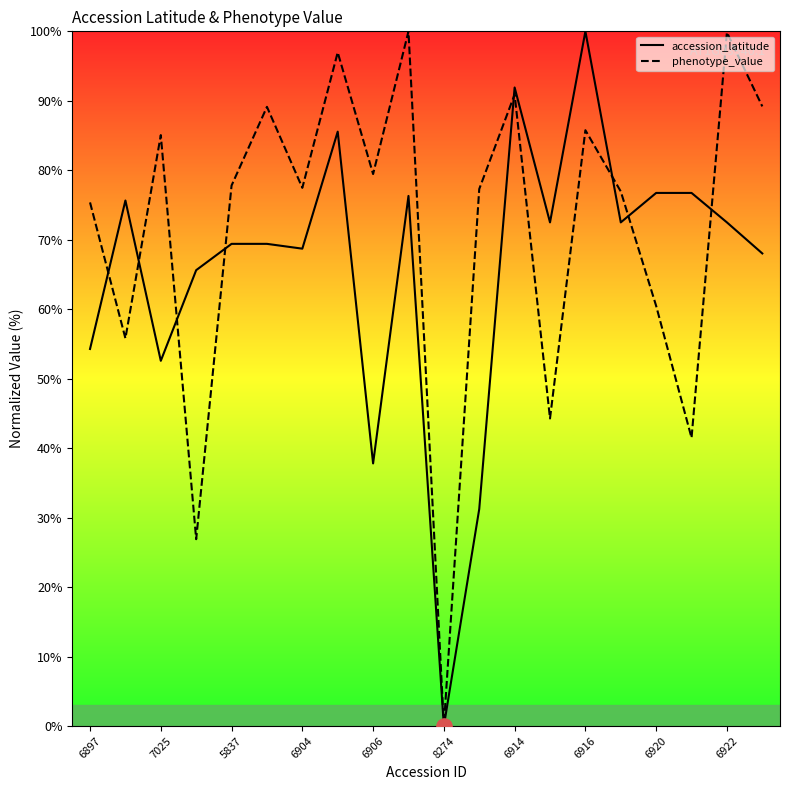

Is the value of phenotype_value at 6920 greater than the value of accession_latitude at 6920?

No